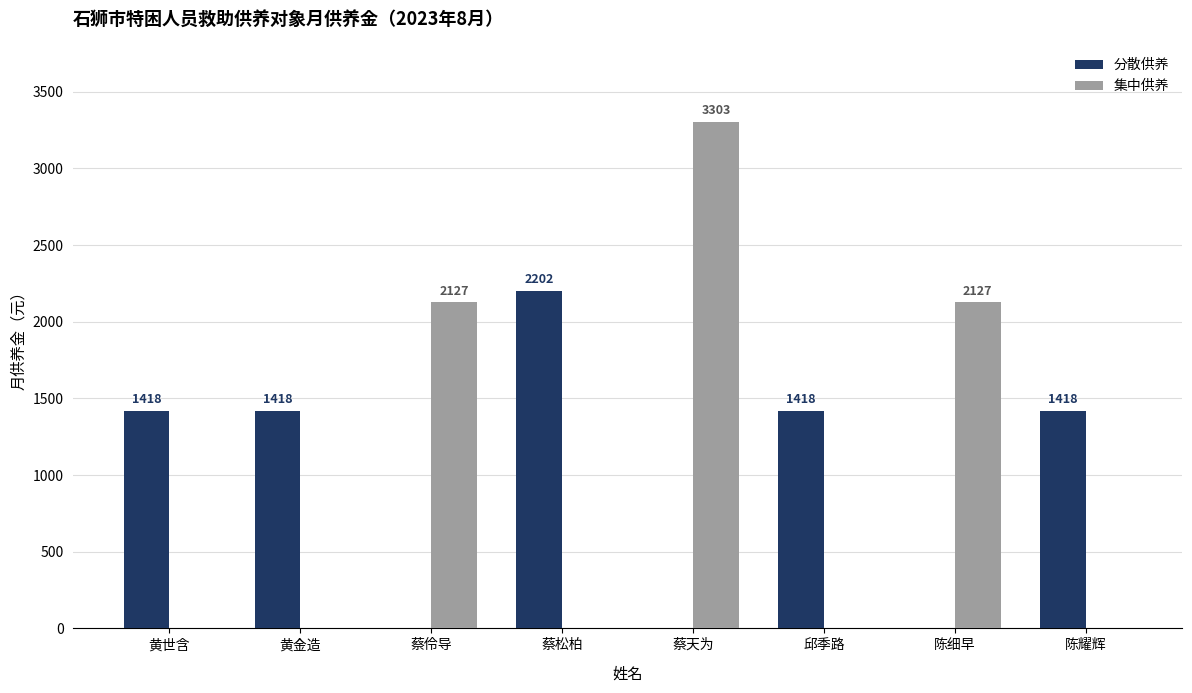

Count the number of categories in the chart.

8